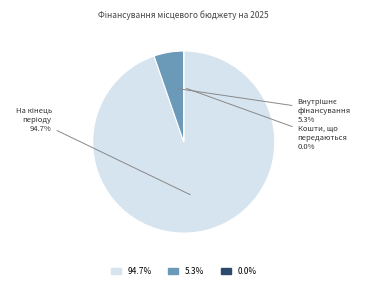

How many slices are in this pie chart?

3